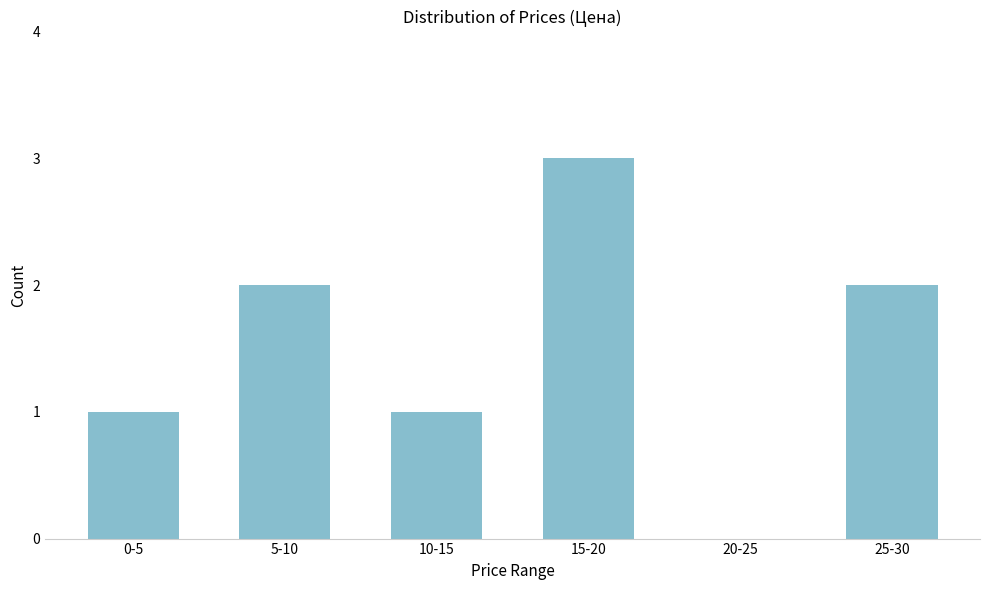

Reading left to right, extract all data points from this chart.

0-5=1	5-10=2	10-15=1	15-20=3	20-25=0	25-30=2